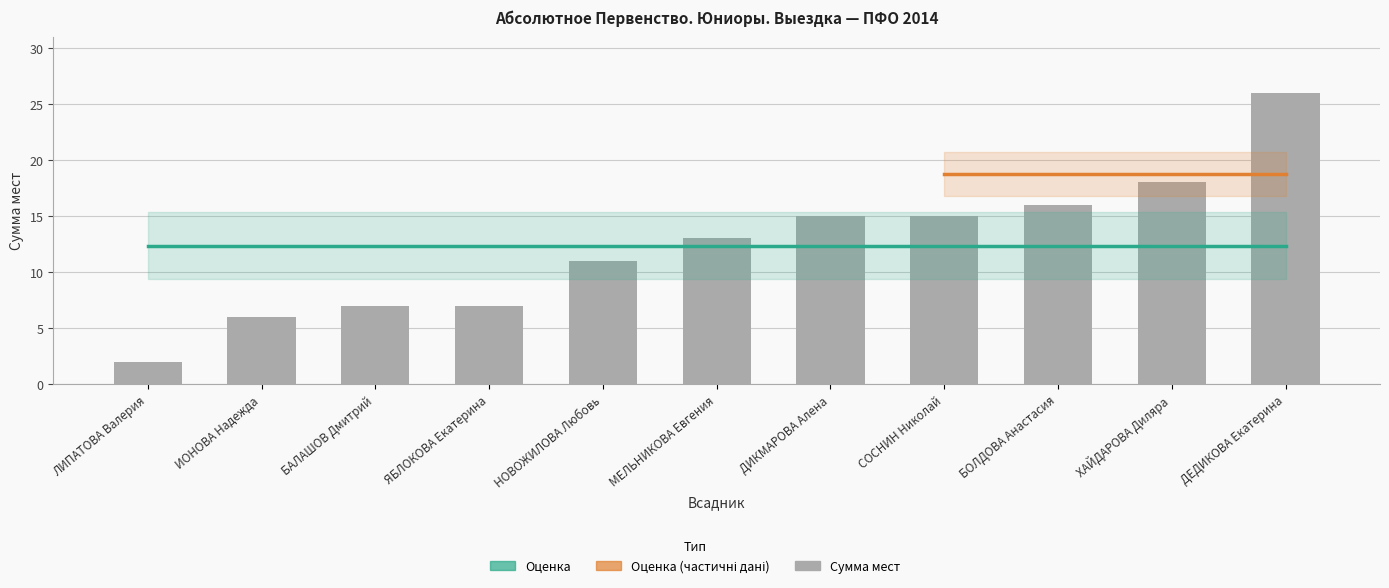

What is the change in value from ЛИПАТОВА Валерия to ЯБЛОКОВА Екатерина?

+5